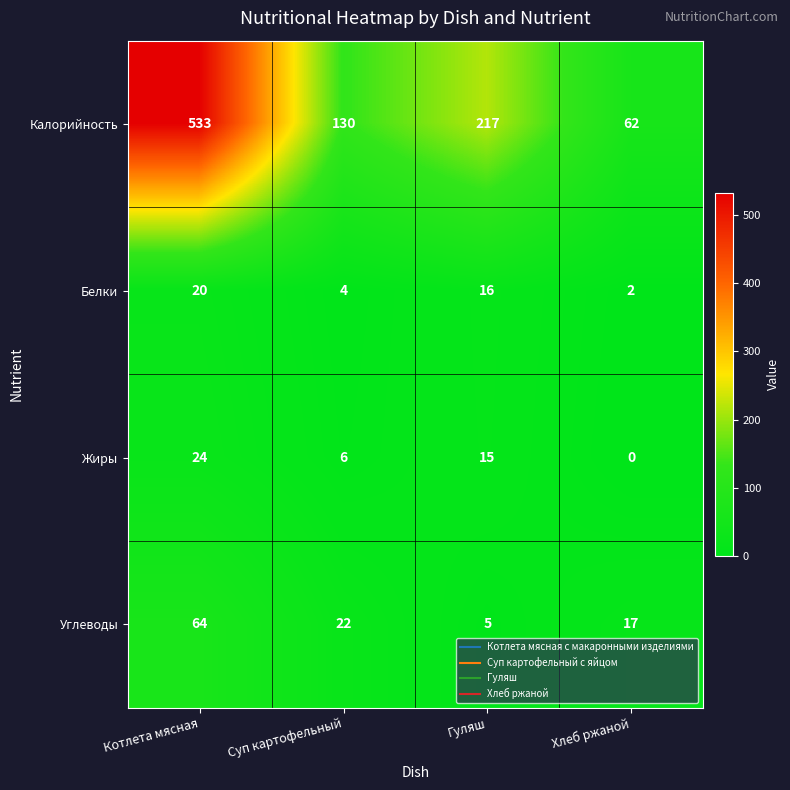

Is it true that Углеводы equals 114 at Котлета мясная?

False